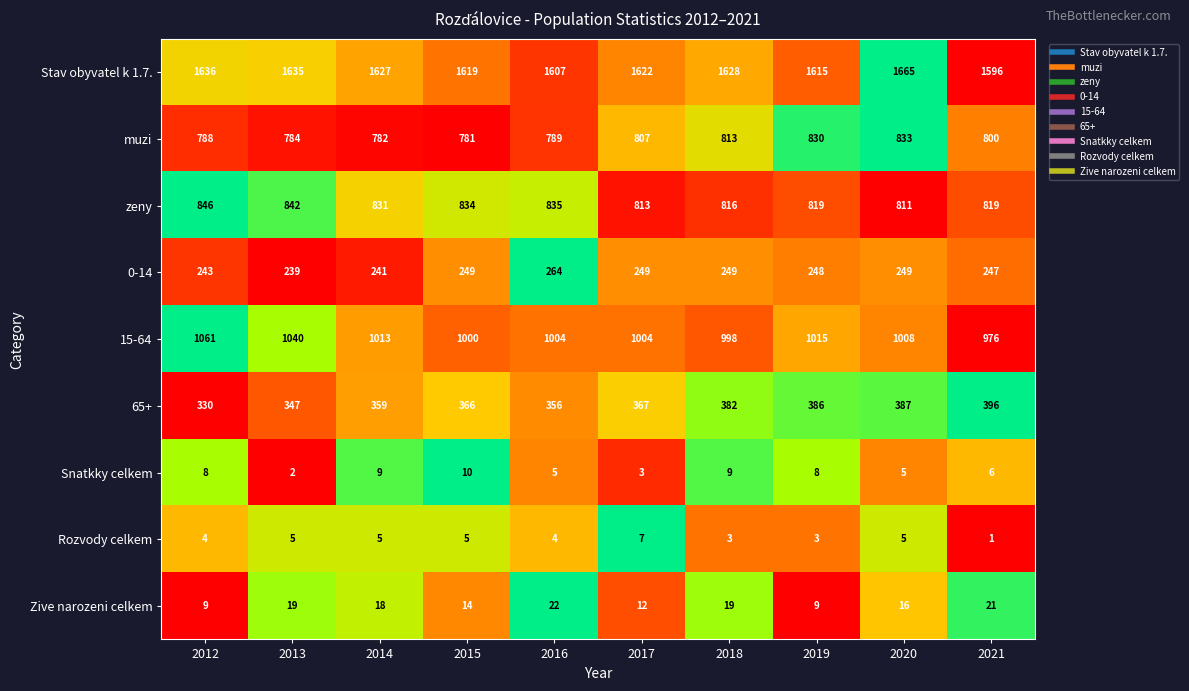

Which series changed the most between 2012 and 2019?

65+